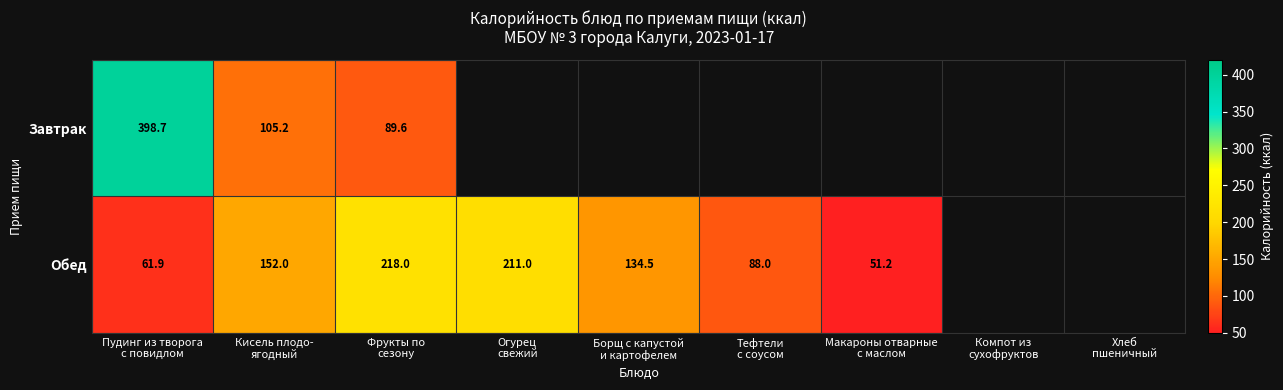

What is the spread (max minus min) of values at Пудинг из творога
с повидлом?

336.8